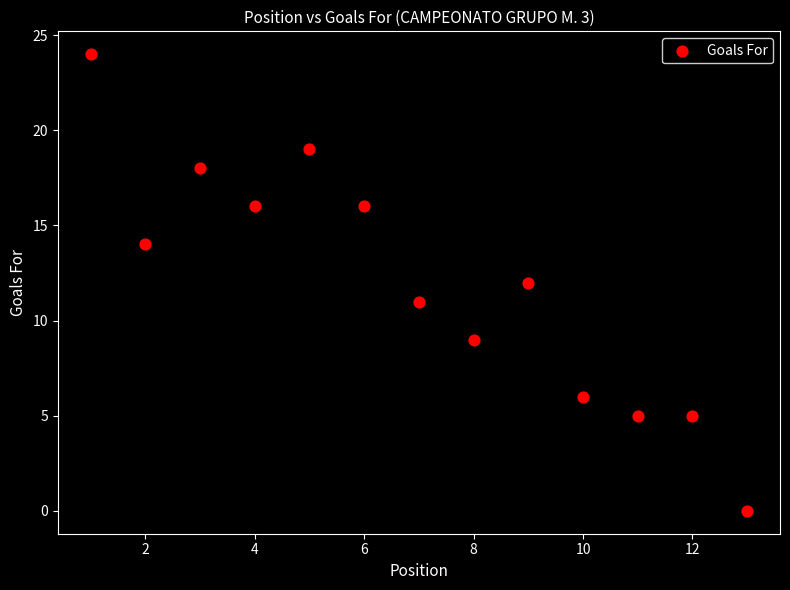

What is the range of X values (max minus min)?

12